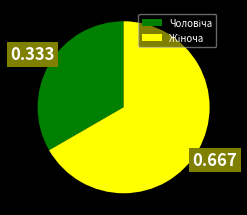

Is there a majority slice in this chart?

Yes